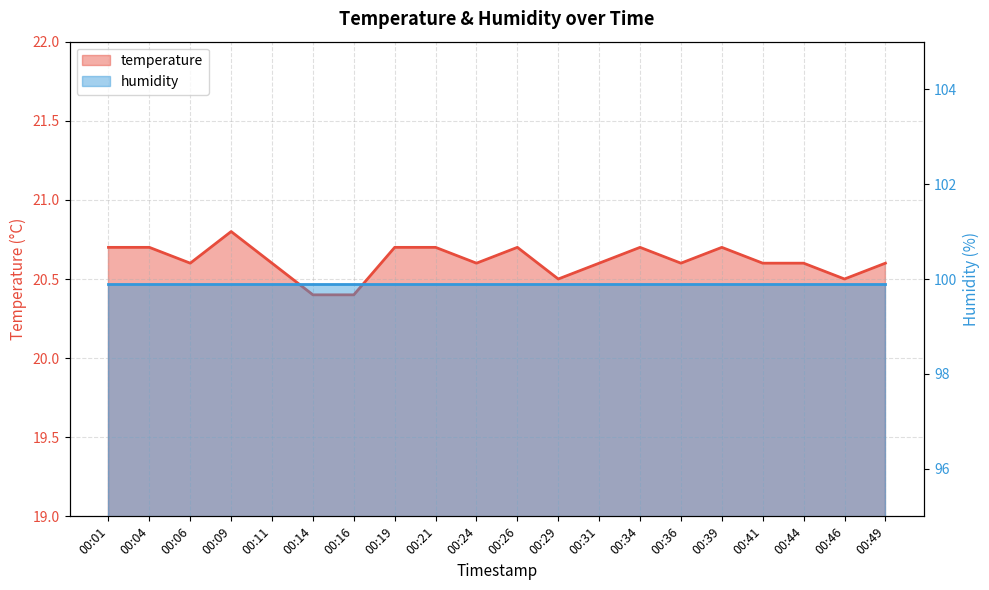

What is the sum of all values?

412.3